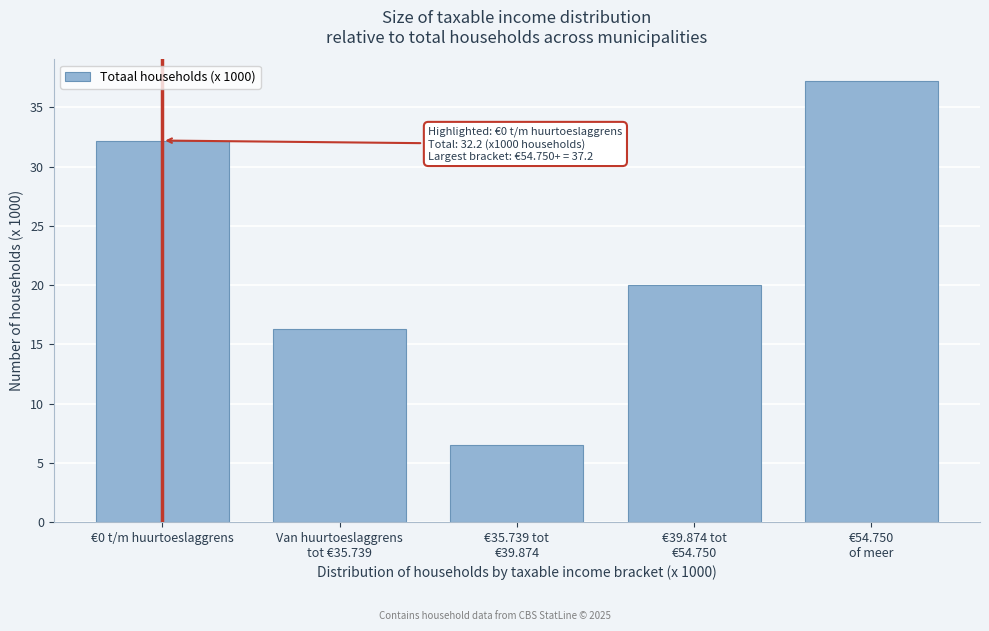

Reading left to right, extract all data points from this chart.

32.2	16.3	6.5	20.0	37.2